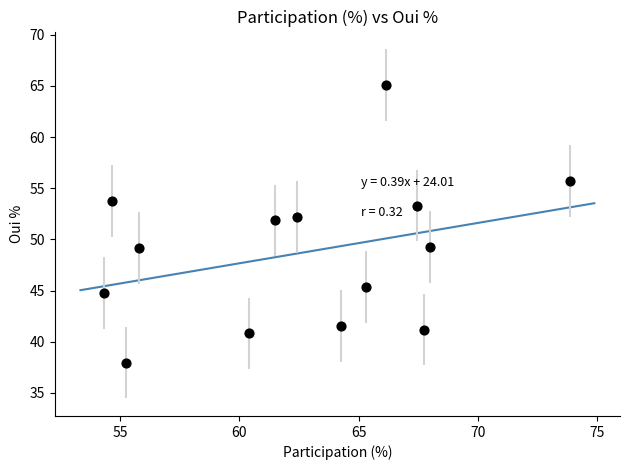

What is the range of X values (max minus min)?

19.6